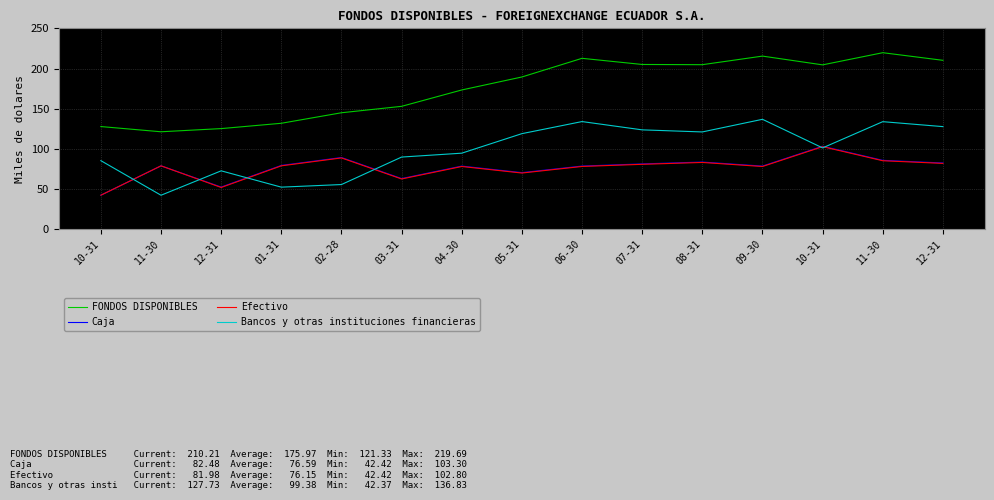

How many lines are shown in the chart?

4